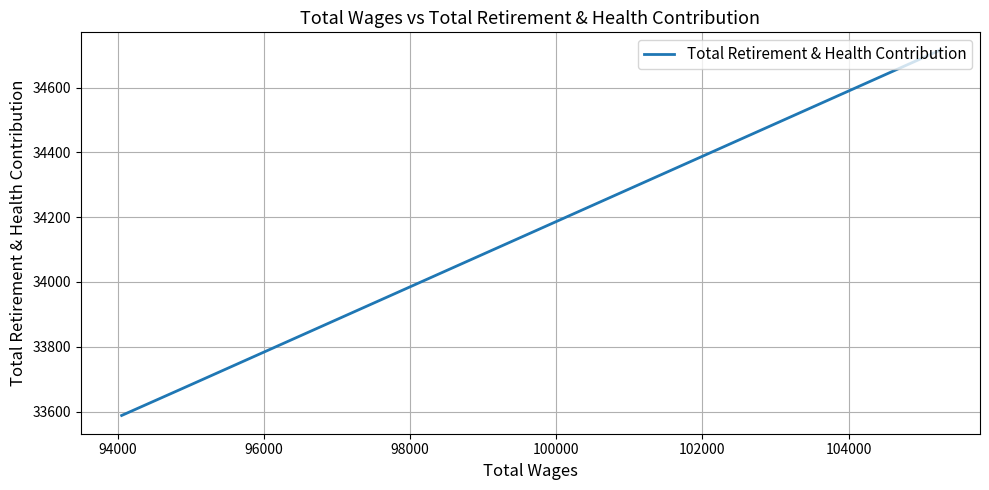

True or false: the data shows 48545 at 96000.

False